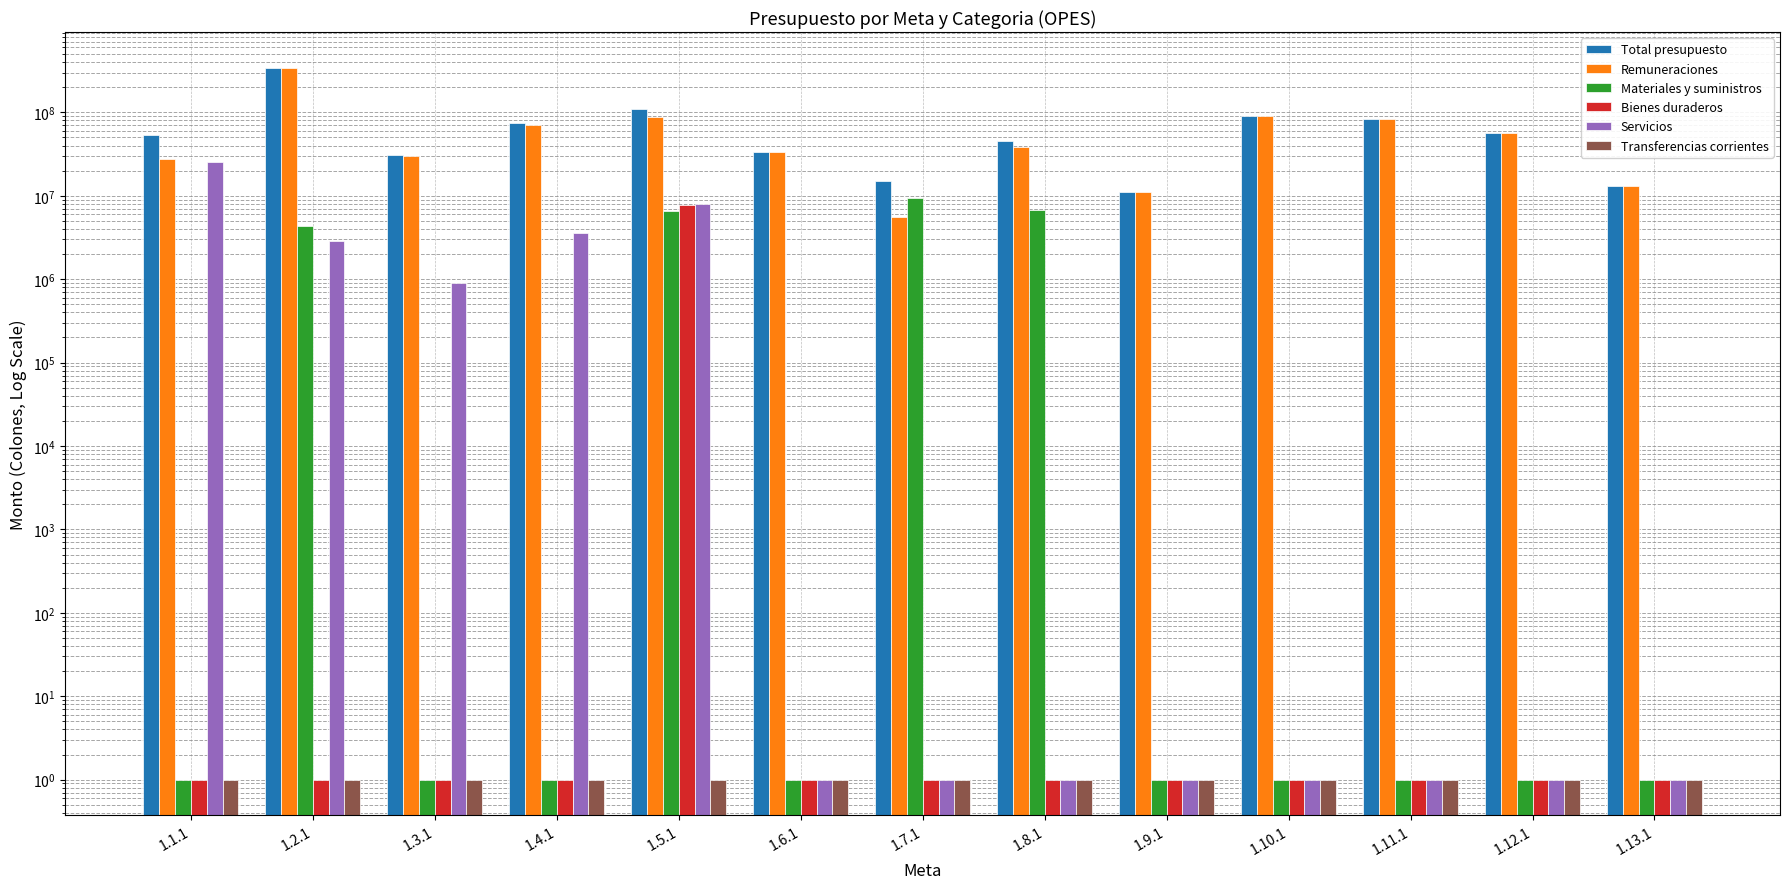

Is the value of Bienes duraderos at 1.9.1 greater than the value of Transferencias corrientes at 1.3.1?

No